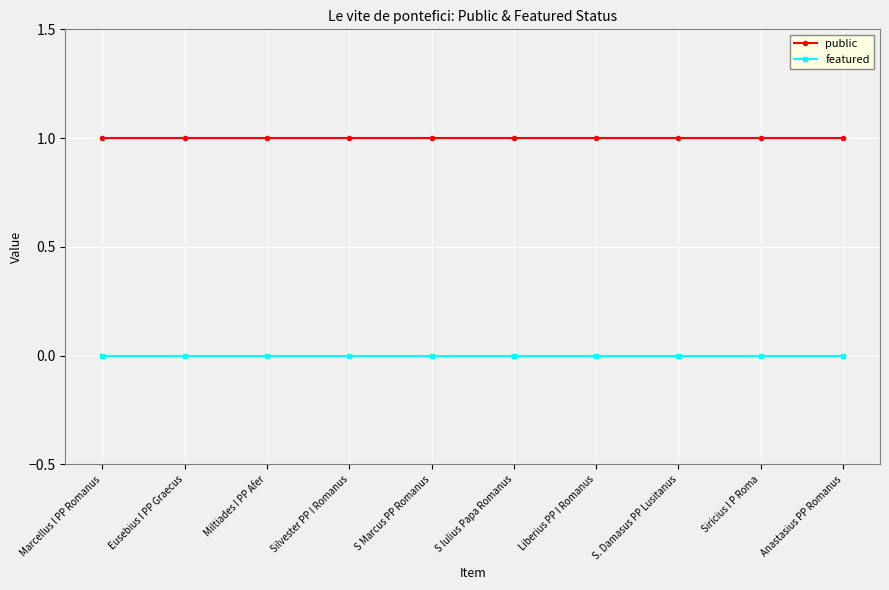

True or false: featured and public cross at least once.

False